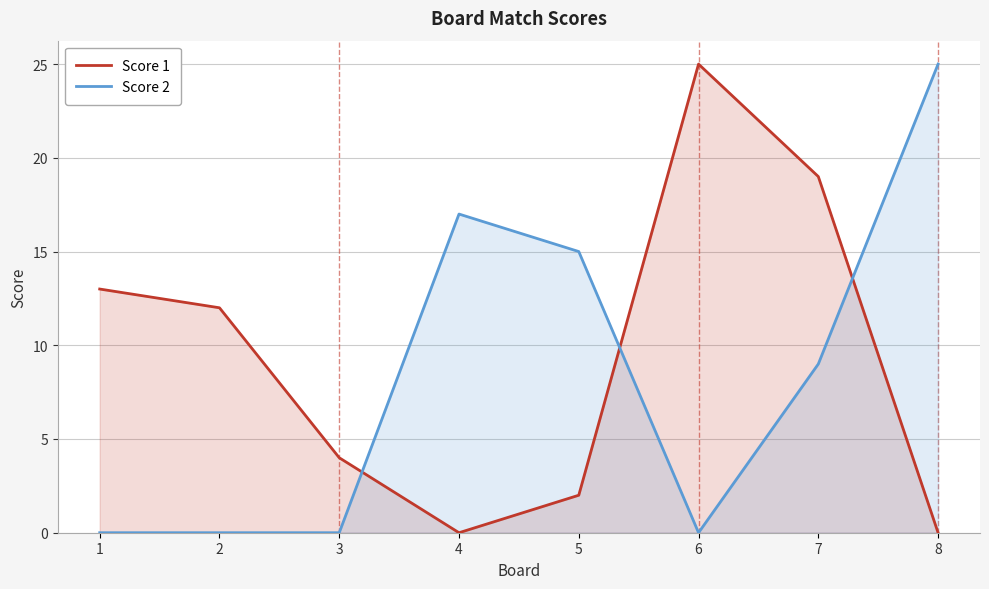

True or false: Score 1 and Score 2 cross at least once.

True